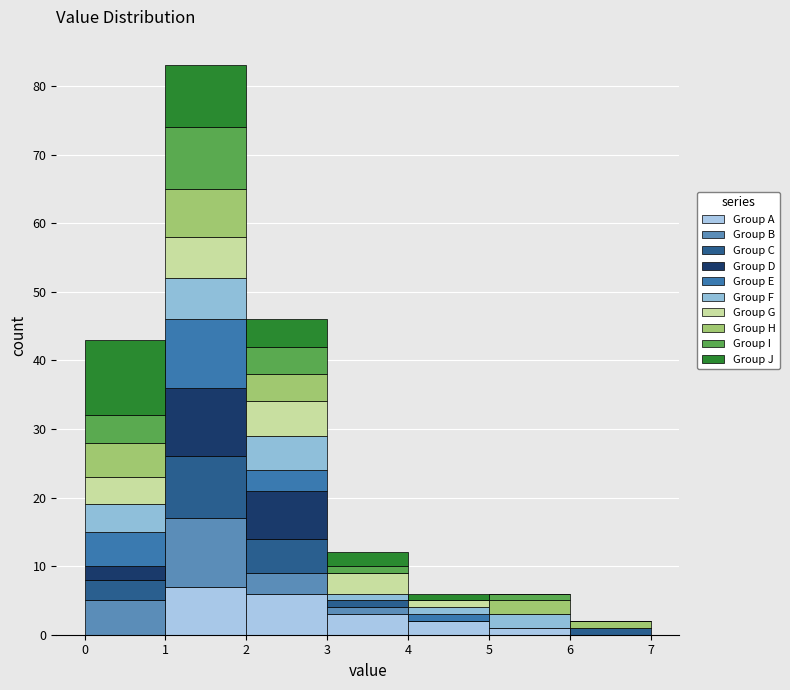

Reading left to right, transcribe this chart: for each stacked bar, give the range it covers on the x-axis and its total height. The values are not printed on the chart, so give them approximately, as read against the axis.

0 to 1: 43
1 to 2: 83
2 to 3: 46
3 to 4: 12
4 to 5: 6
5 to 6: 6
6 to 7: 2